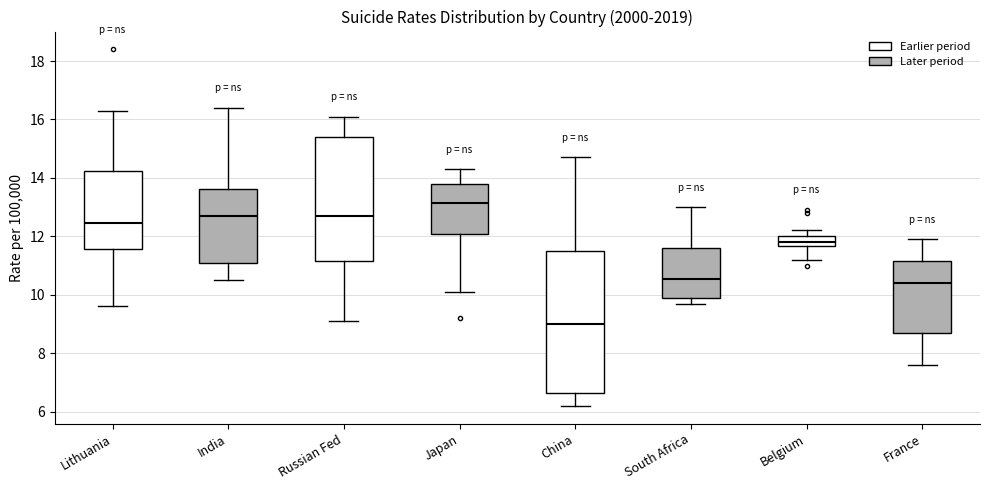

Where does the upper whisker of the box for France end on the y-axis? The values are not printed on the chart, so give them approximately, as read against the axis.

12.0